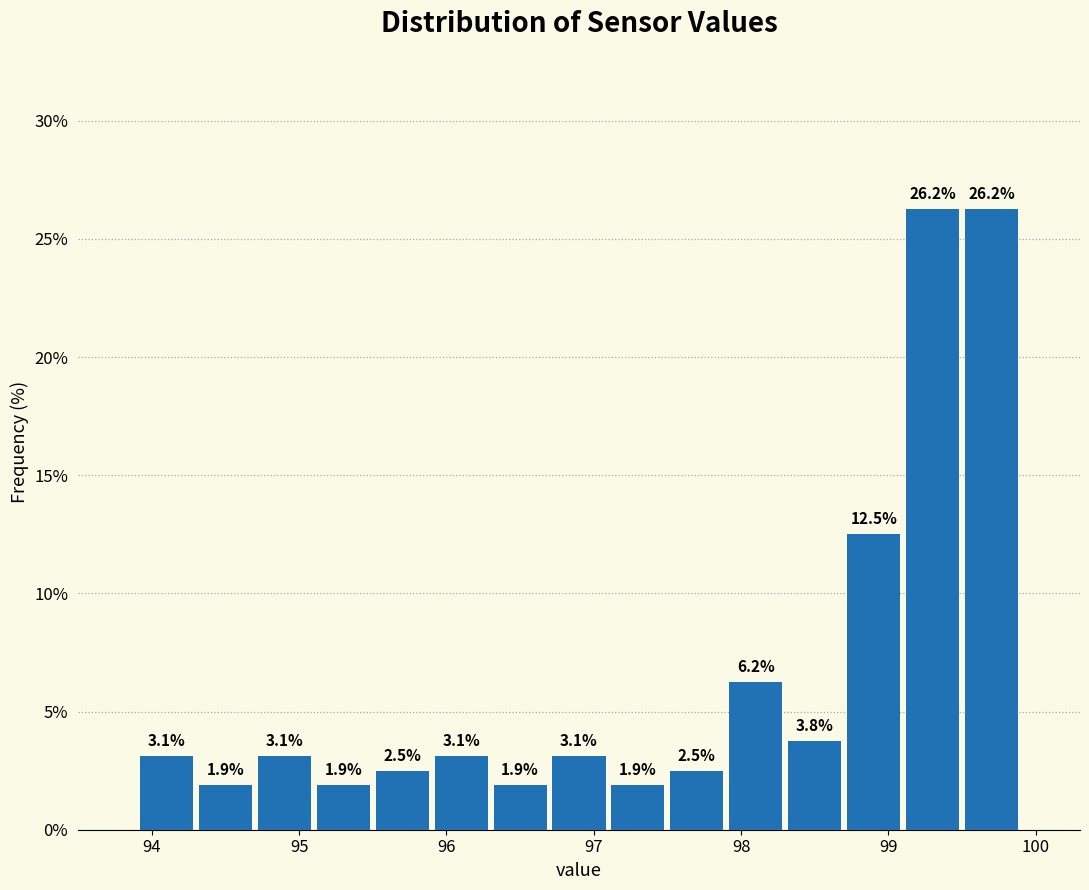

Reading left to right, transcribe this chart: for each bar, give the range it covers on the x-axis and its height.

93.9 to 94.3: 3.1
94.3 to 94.7: 1.9
94.7 to 95.1: 3.1
95.1 to 95.5: 1.9
95.5 to 95.9: 2.5
95.9 to 96.3: 3.1
96.3 to 96.7: 1.9
96.7 to 97.1: 3.1
97.1 to 97.5: 1.9
97.5 to 97.9: 2.5
97.9 to 98.3: 6.2
98.3 to 98.7: 3.8
98.7 to 99.1: 12.5
99.1 to 99.5: 26.2
99.5 to 99.9: 26.2